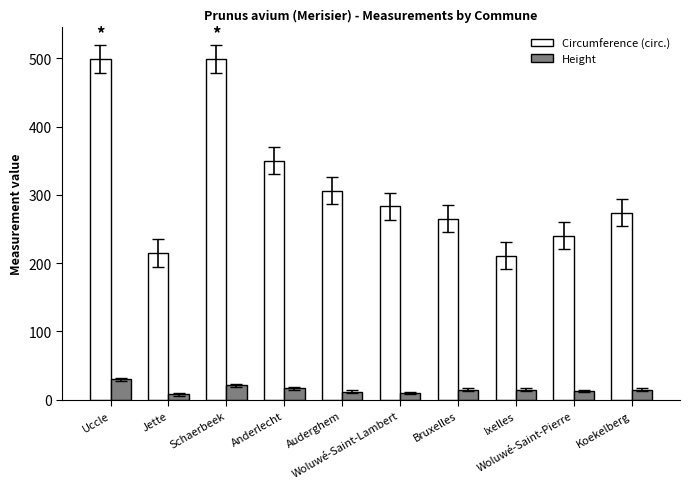

Rank the series by their maximum value, from lowest to highest.

Height, Circumference (circ.)